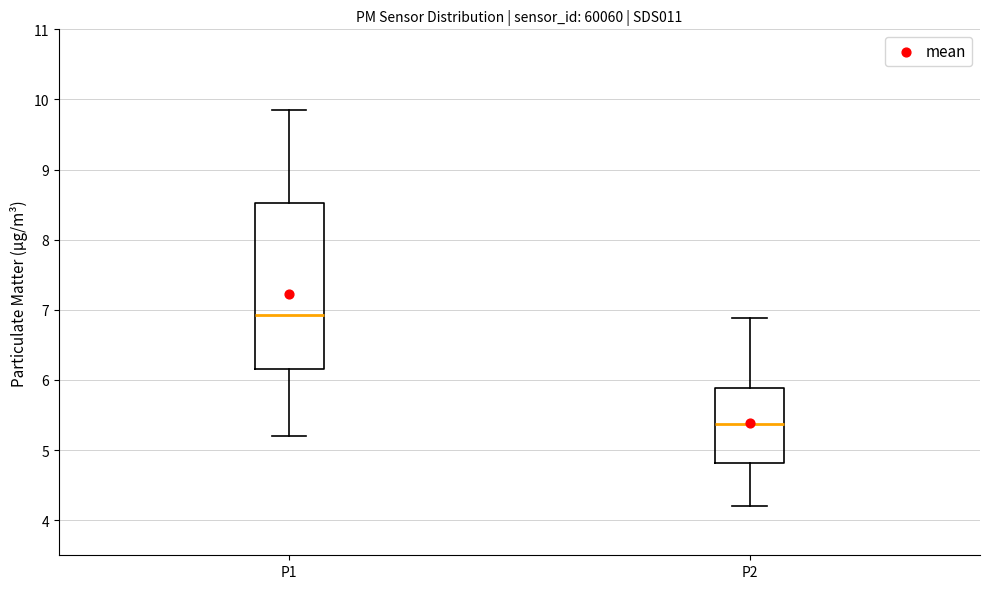

Where does the lower whisker of the box for P1 end on the y-axis? The values are not printed on the chart, so give them approximately, as read against the axis.

5.2